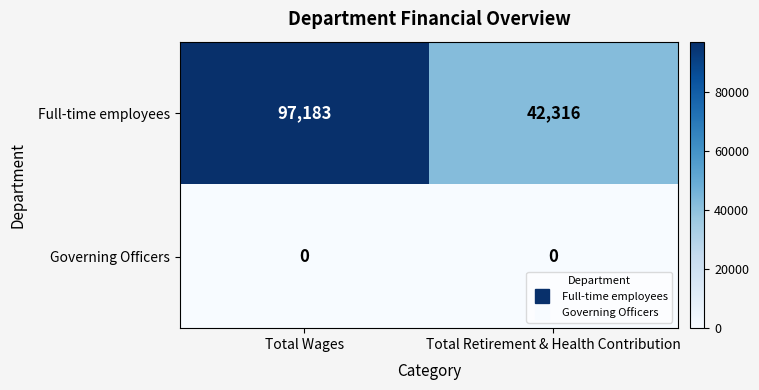

What is the highest value of the Full-time employees series?

97183